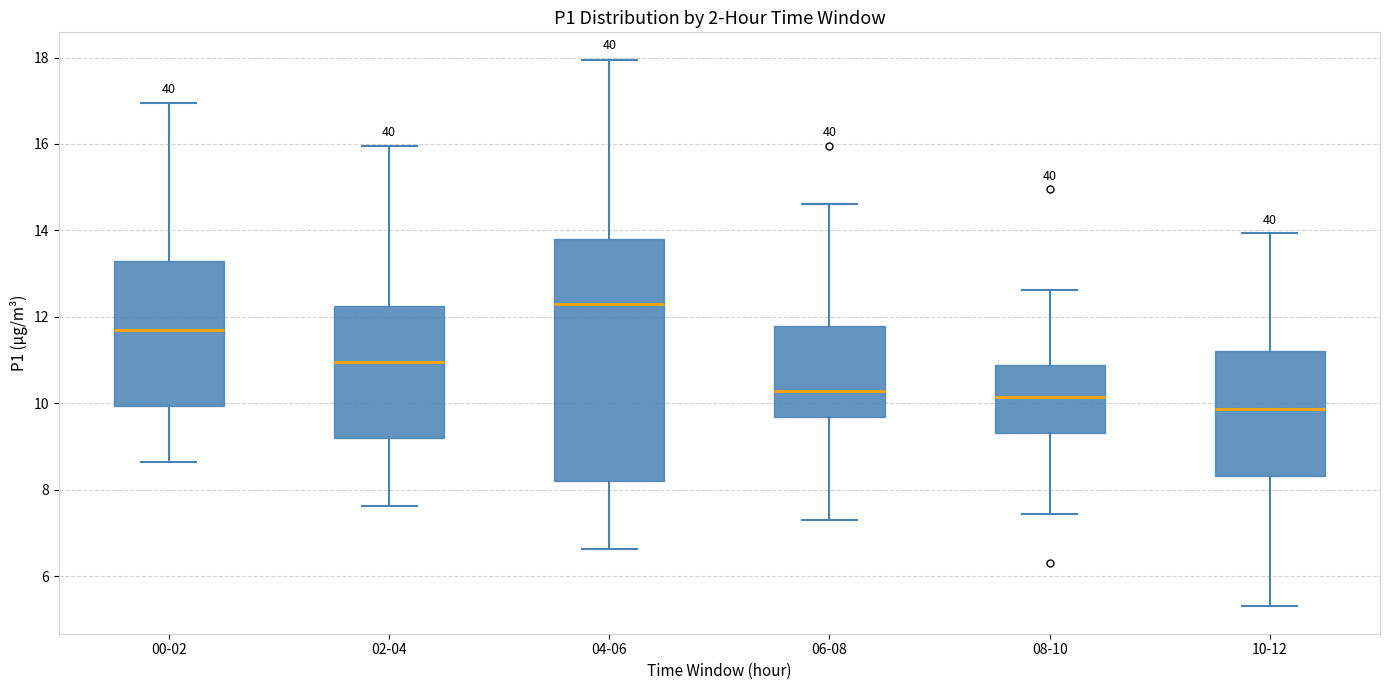

Which box is the tallest, from its lower edge to its upper edge?

04-06